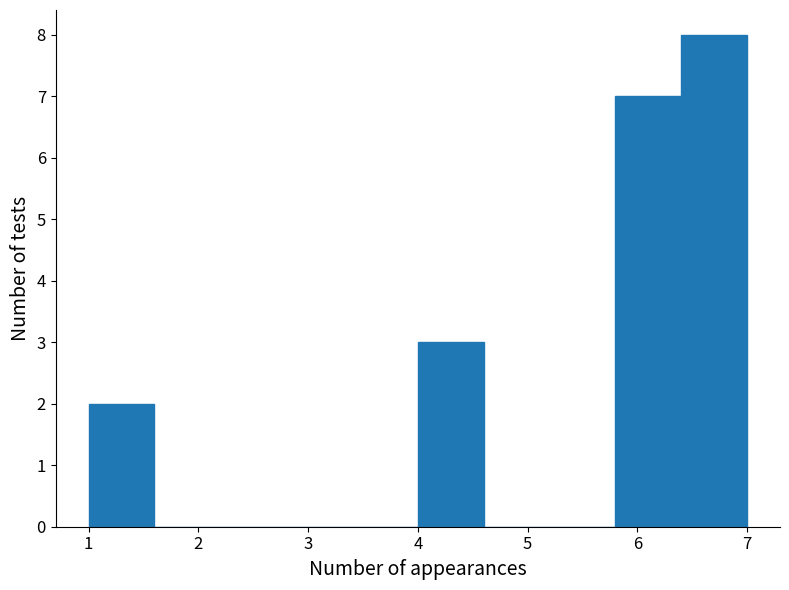

What is the height of the bar covering 1.0 to 1.6 on the x-axis? The values are not printed on the chart, so give them approximately, as read against the axis.

2